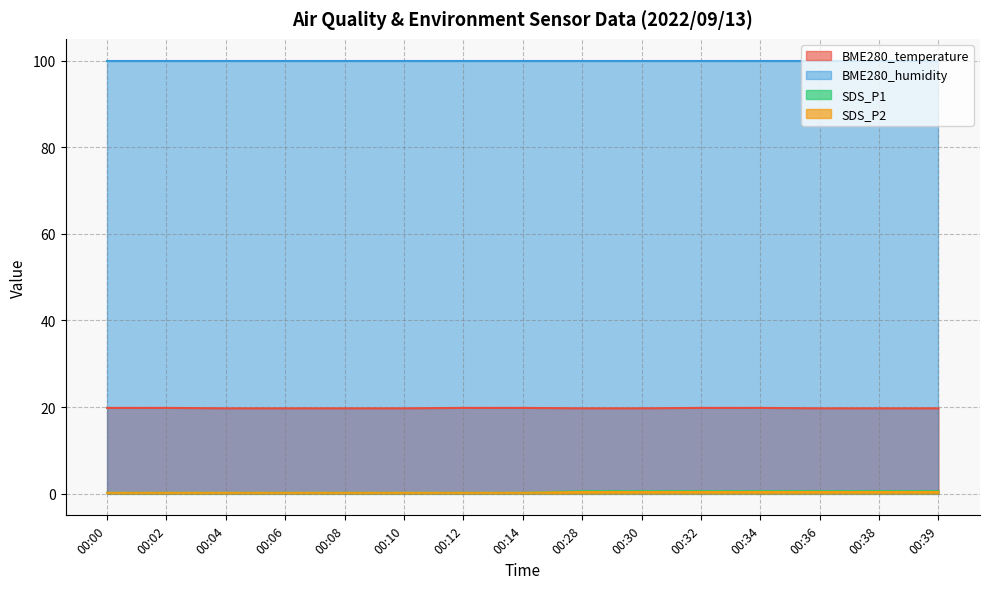

At how many categories does at least one series exceed 11?

15